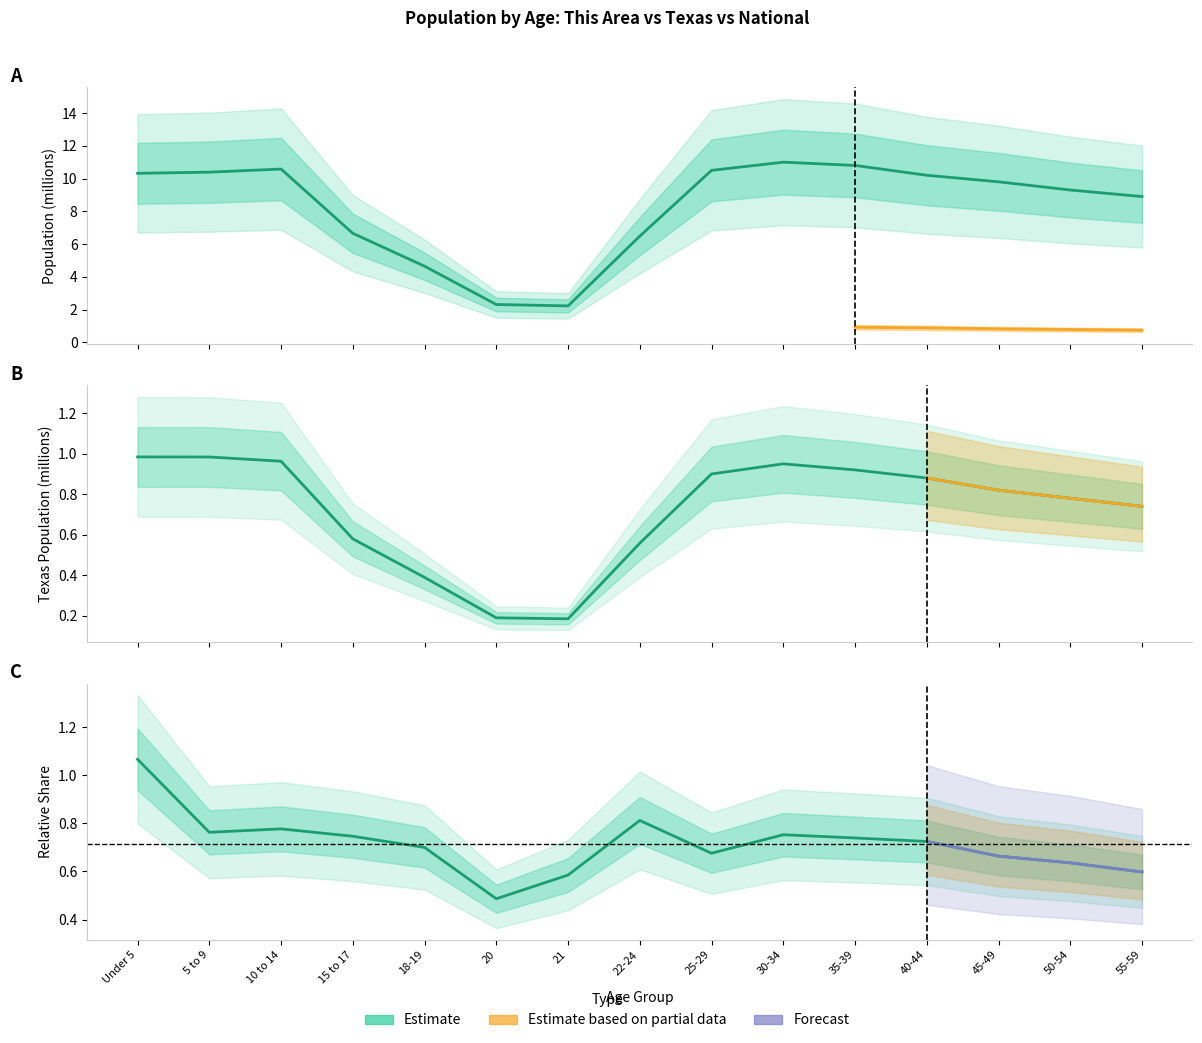

What is the sum of the National values at 18-19 and 30-34?

15.6